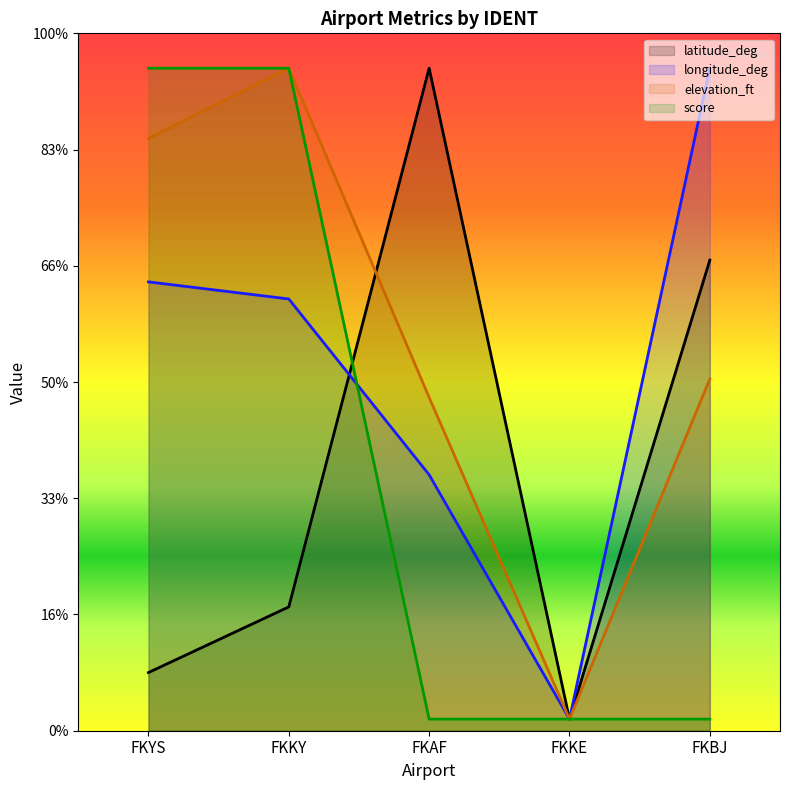

Reading left to right, what are all the values shown in this chart?

latitude_deg: 250.2	532.7	2850.0	50.0	2024.4
longitude_deg: 1930.8	1857.3	1101.1	50.0	2850.0
elevation_ft: 2548.3	2850.0	1433.8	50.0	1513.3
score: 2850.0	2850.0	50.0	50.0	50.0